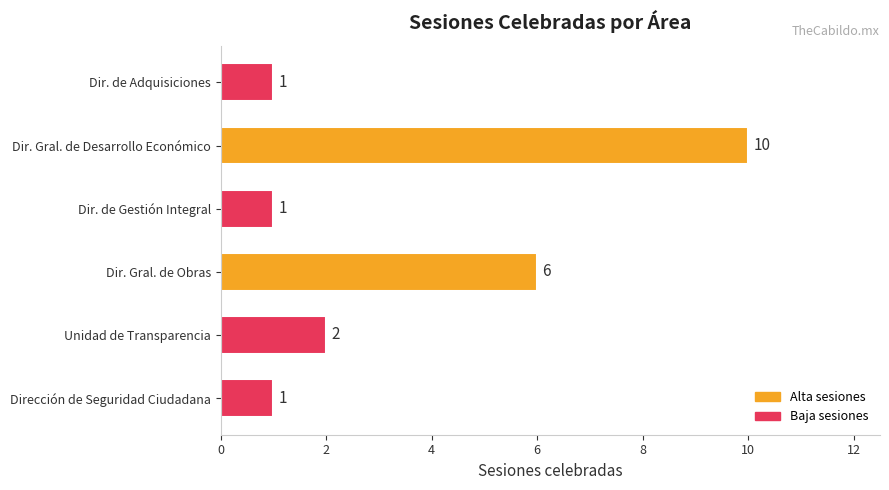

What is the average value?

4